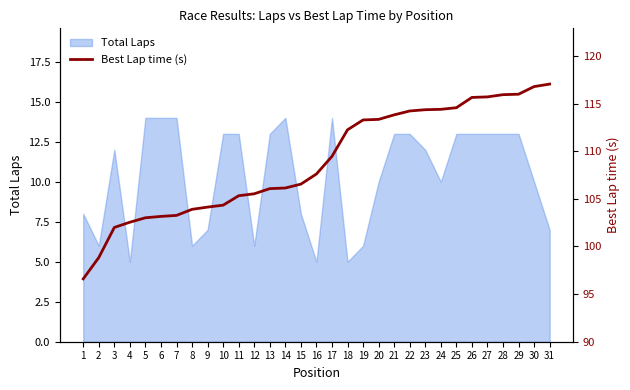

The Total Laps series shows 8 at 1. True or false?

True